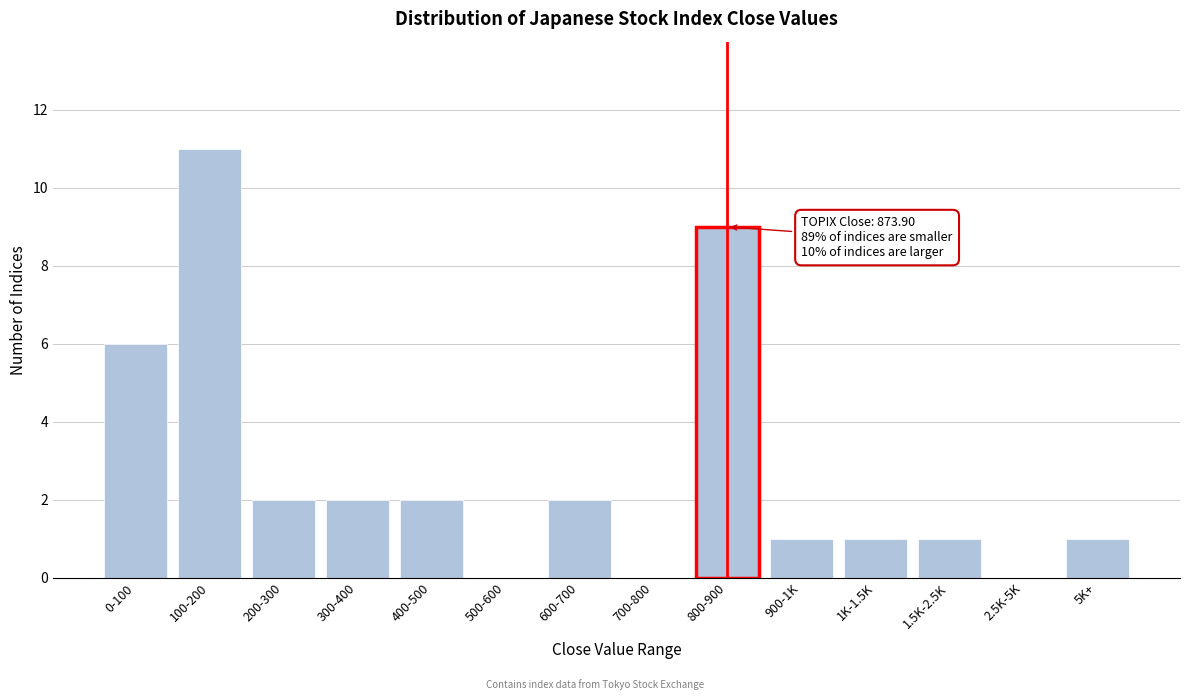

Reading left to right, list all the values displayed in this chart.

0-100=6	100-200=11	200-300=2	300-400=2	400-500=2	500-600=0	600-700=2	700-800=0	800-900=9	900-1K=1	1K-1.5K=1	1.5K-2.5K=1	2.5K-5K=0	5K+=1